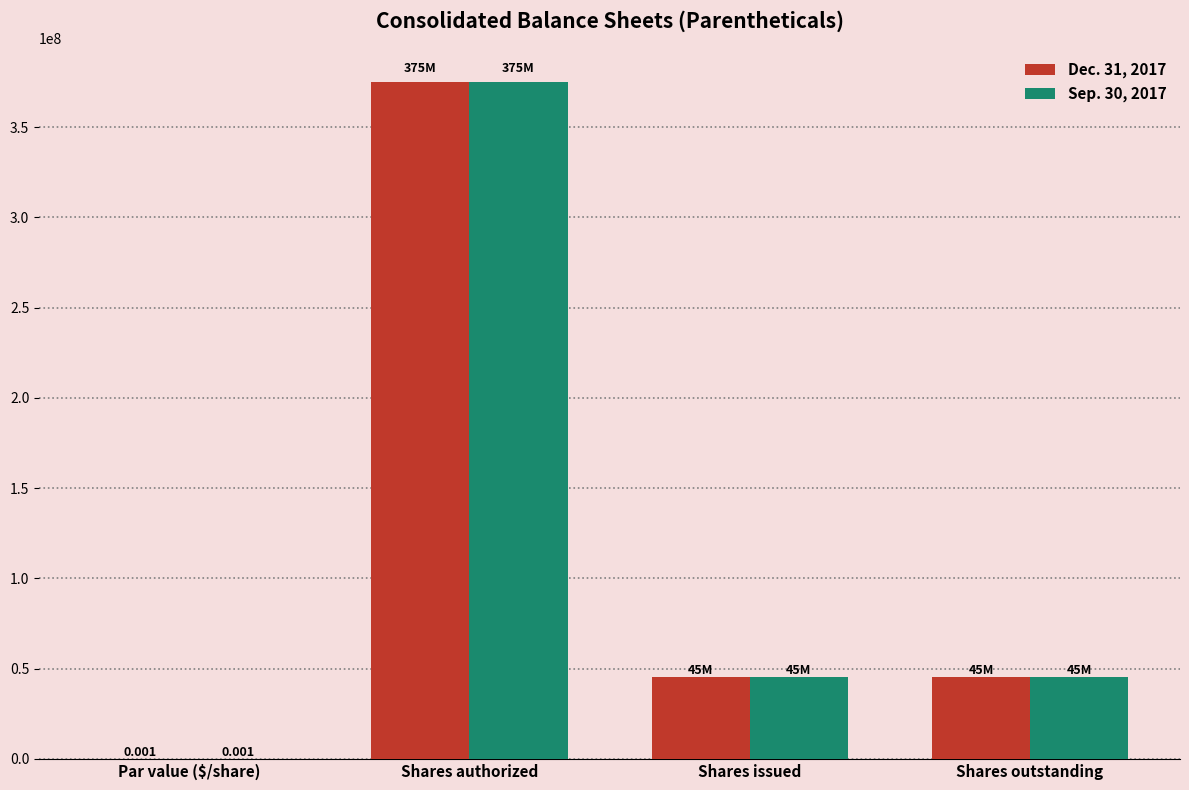

The value of Sep. 30, 2017 at Shares issued is 71209600.0. True or false?

False